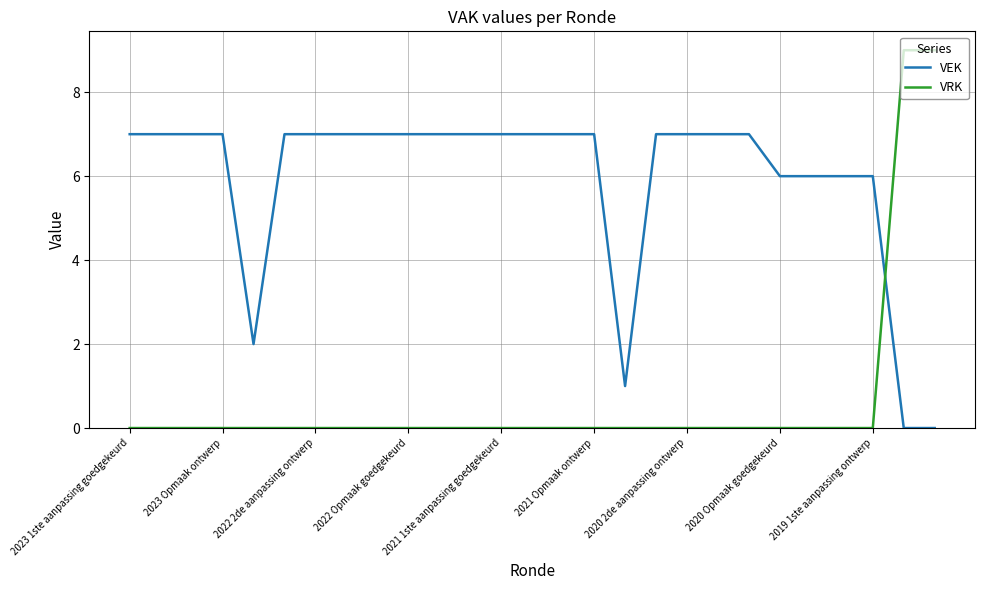

What are all the series names shown in the legend?

VEK, VRK